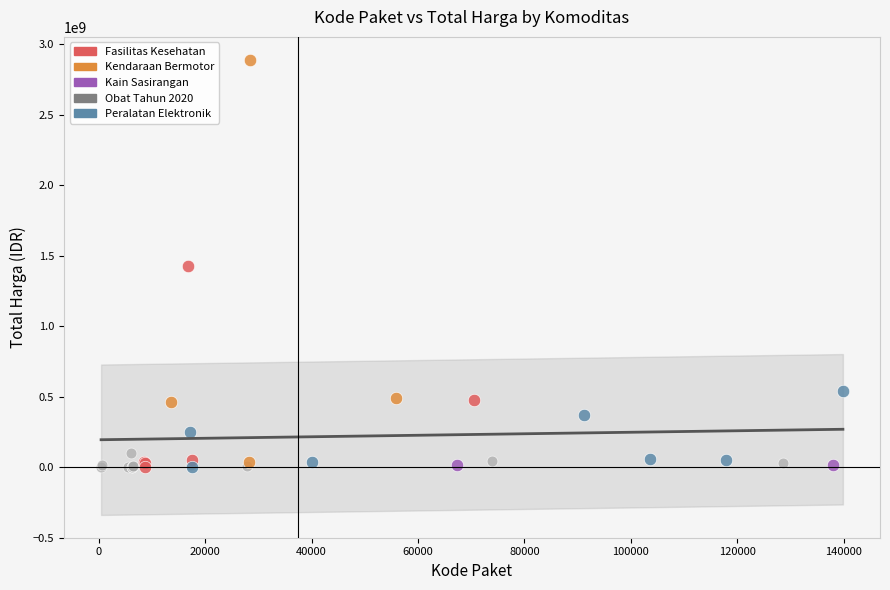

What are all the series names shown in the legend?

Fasilitas Kesehatan, Kendaraan Bermotor, Kain Sasirangan, Obat Tahun 2020, Peralatan Elektronik